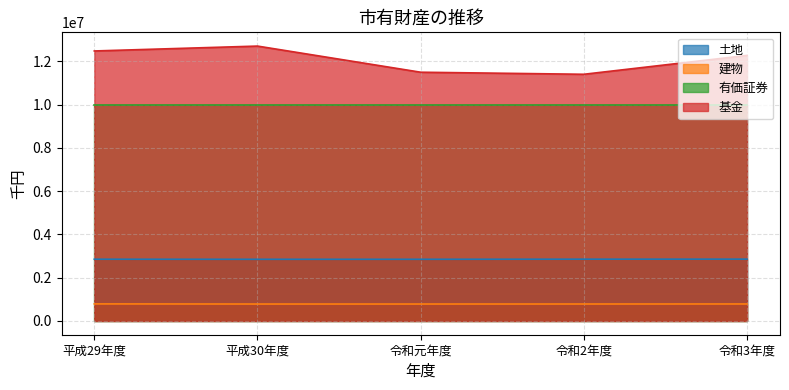

Where does the 建物 series first go above 784235?

平成29年度